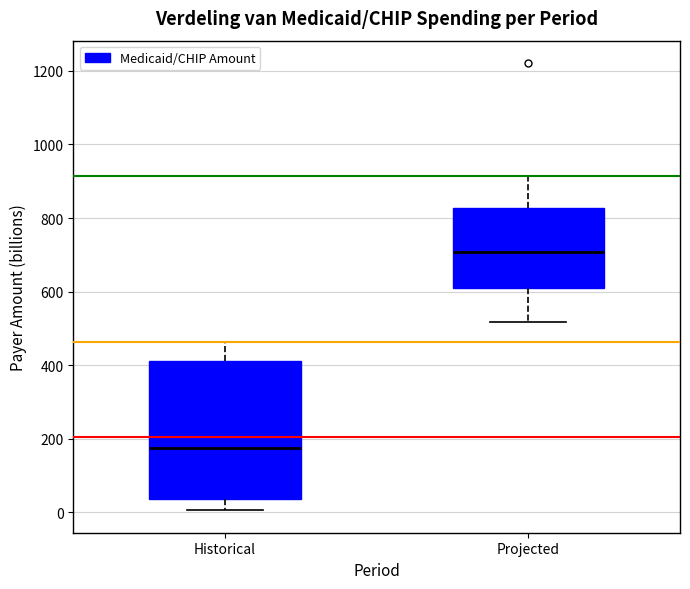

Reading left to right, transcribe this box plot: for each box, give where its median line is, the range the box spans, and where its two whiskers end, as read against the y-axis. The values are not printed on the chart, so give them approximately, as read against the axis.

Historical: median 180, box 40 to 420, whiskers 0 to 460
Projected: median 700, box 600 to 820, whiskers 520 to 920